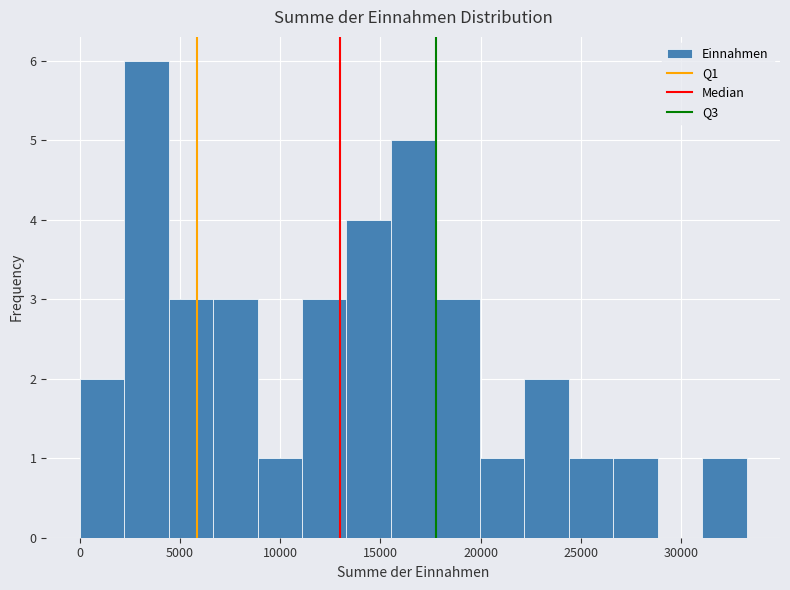

Which range on the x-axis has the tallest bar?

2000 to 4500